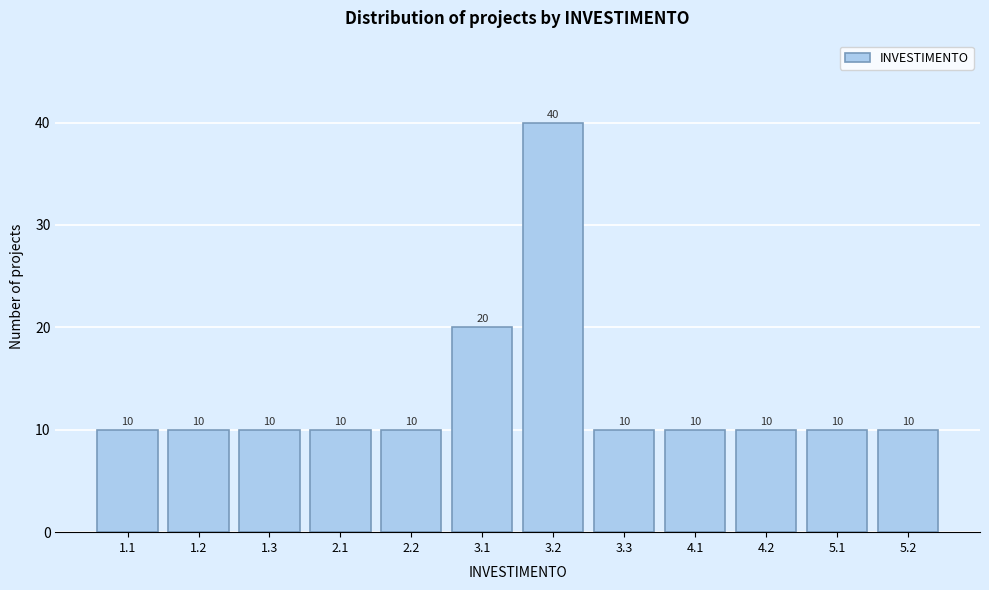

Reading right to left, transcribe all the data shown in this chart.

5.2=10	5.1=10	4.2=10	4.1=10	3.3=10	3.2=40	3.1=20	2.2=10	2.1=10	1.3=10	1.2=10	1.1=10